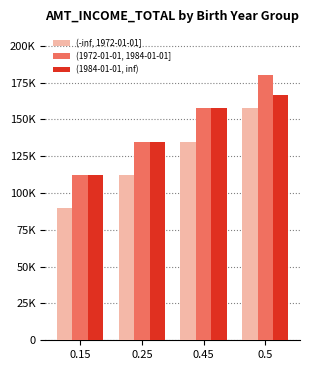

What is the label of the 1st bar from the left?

0.15